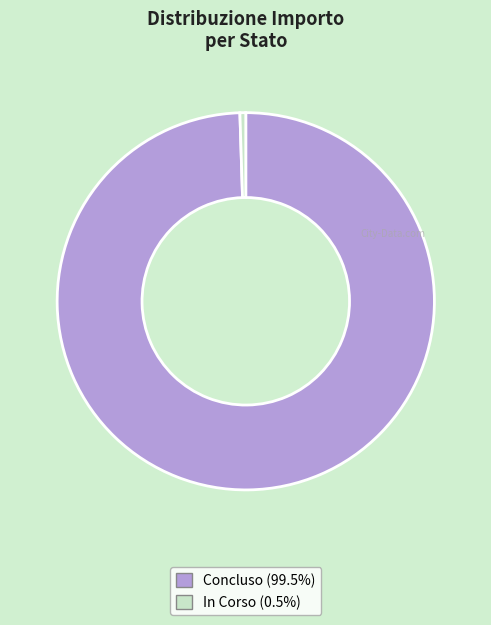

Is there any slice that represents more than half of the pie?

Yes